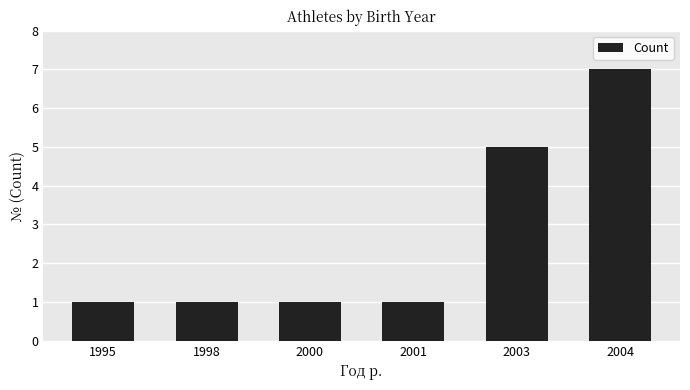

What is the sum of the values at 2004 and 1995?

8